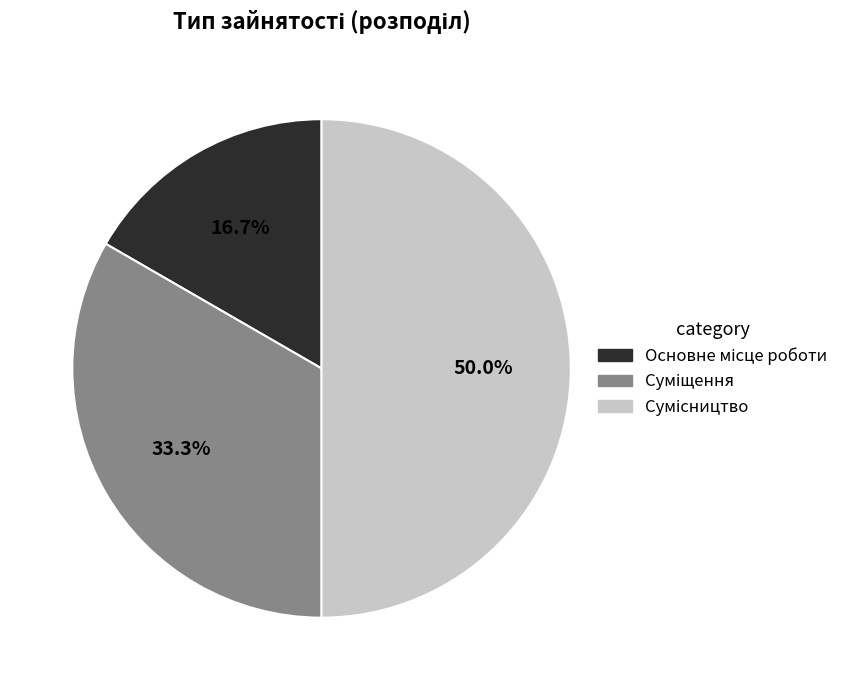

How many segments does this pie chart have?

3